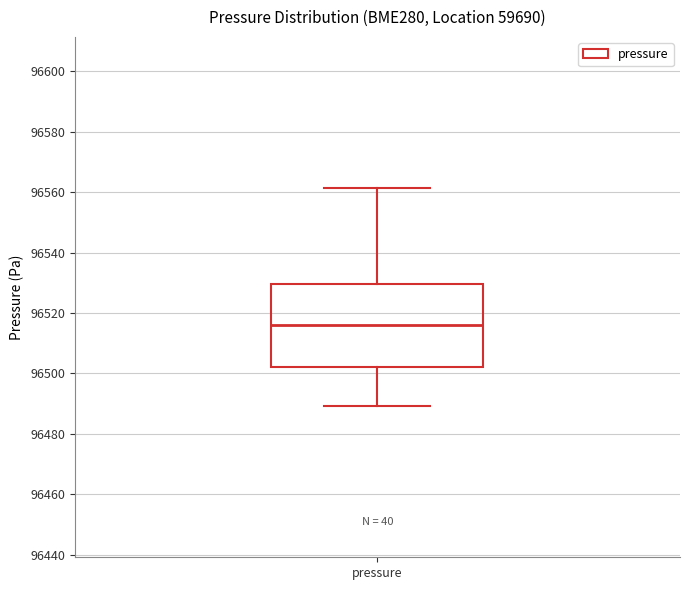

Transcribe this box plot: give where the median line is, the range the box spans, and where the two whiskers end, as read against the y-axis. The values are not printed on the chart, so give them approximately, as read against the axis.

median 96516, box 96502 to 96530, whiskers 96490 to 96562